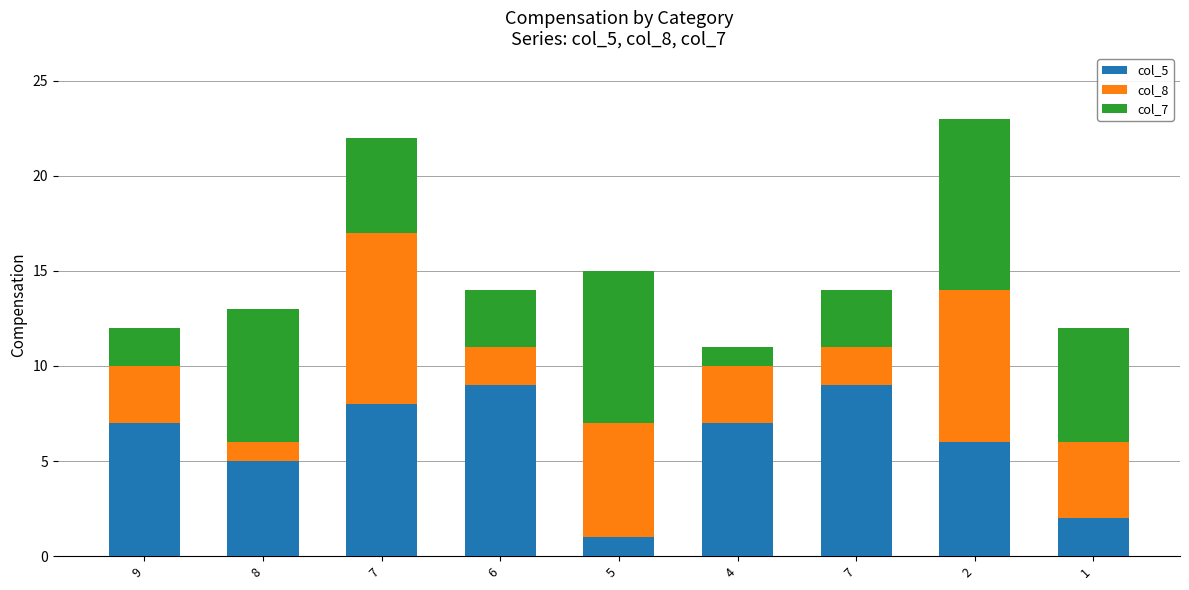

Count the col_5 values in the range 5 to 8.

5